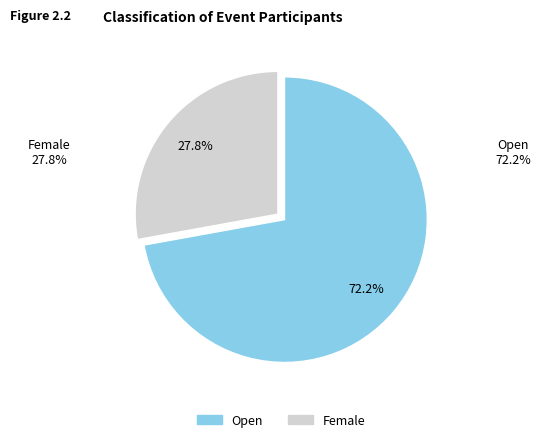

What is the largest slice in the pie chart?

Open